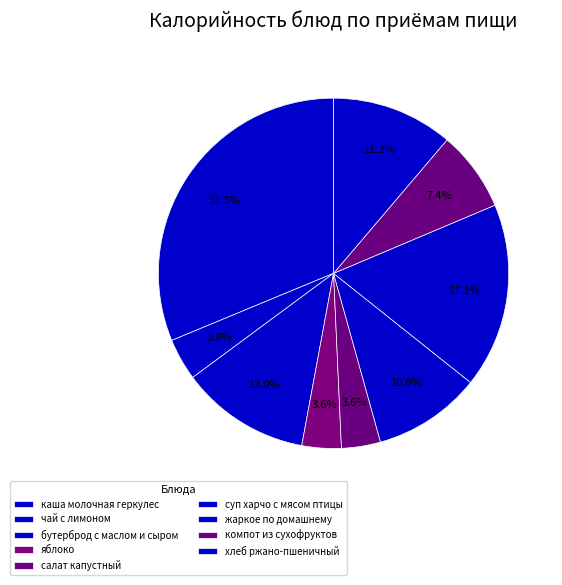

Does any single category account for the majority?

No